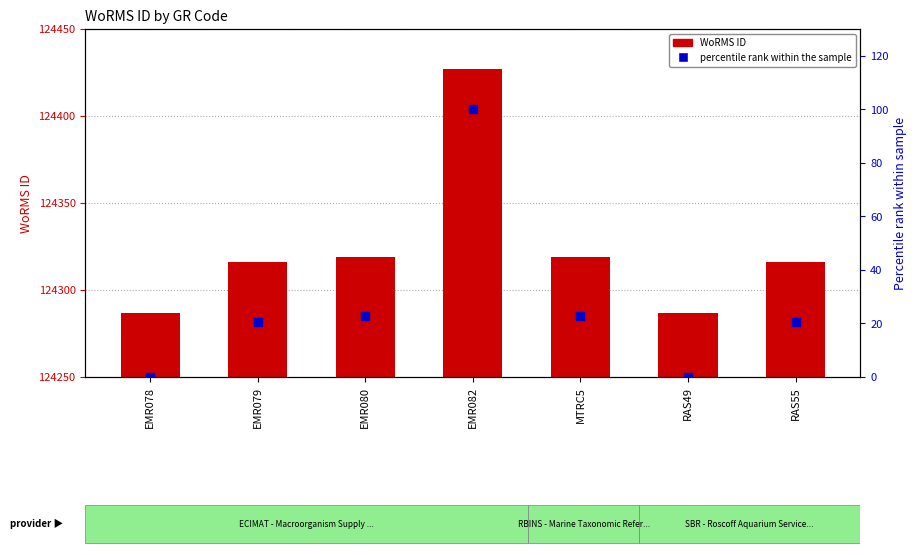

What is the total value across all series at RAS49?

124287.0